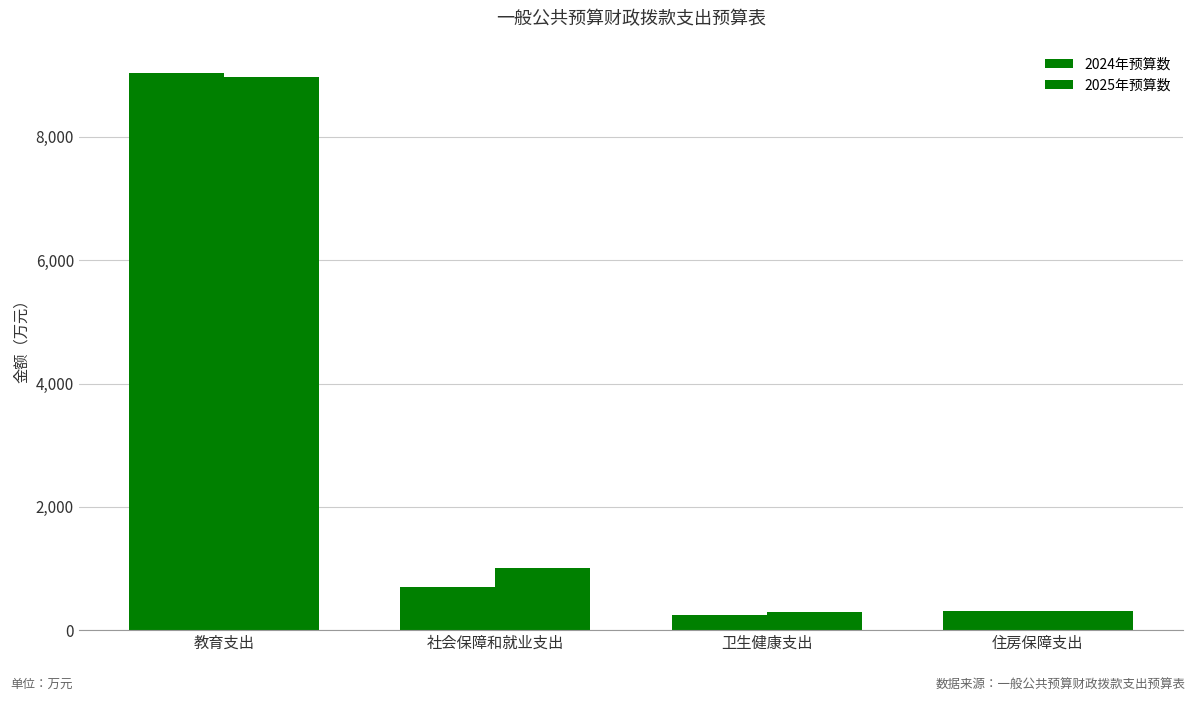

What is the sum of the 2025年预算数 values at 住房保障支出 and 社会保障和就业支出?

1315.2